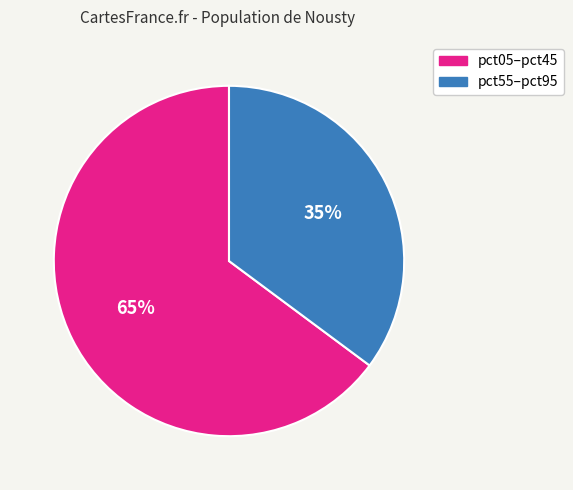

Does any single category account for the majority?

Yes